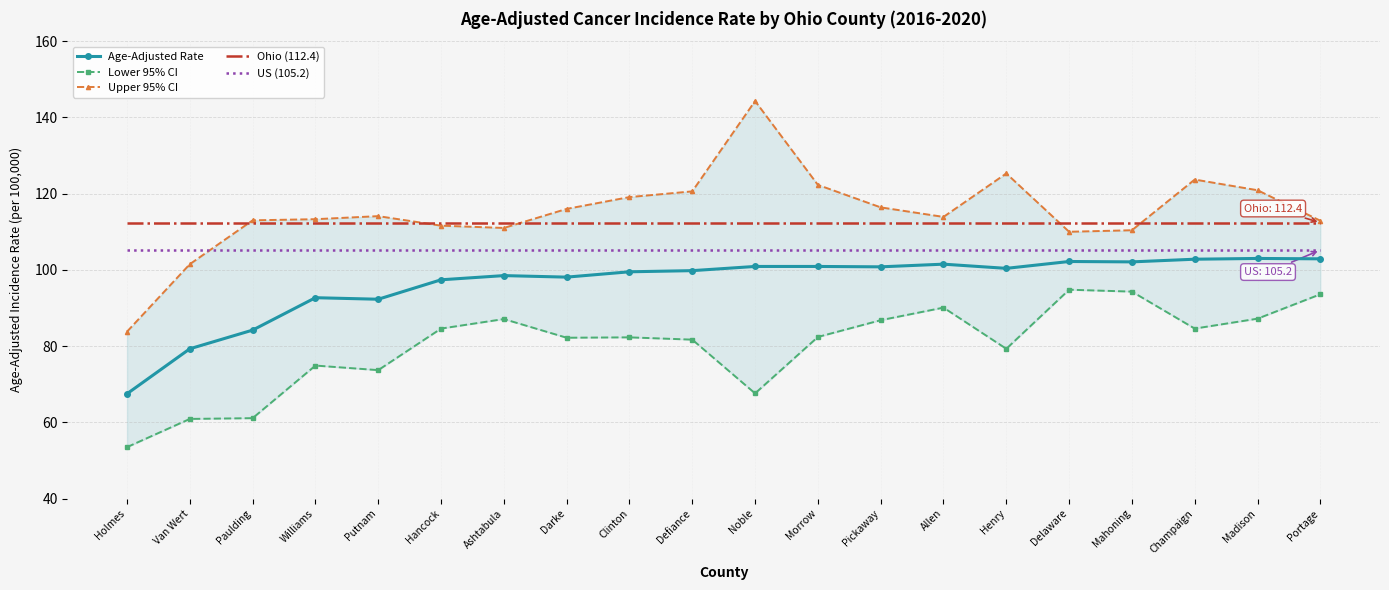

True or false: Ohio (112.4) has a value of 165.1 at Clinton.

False